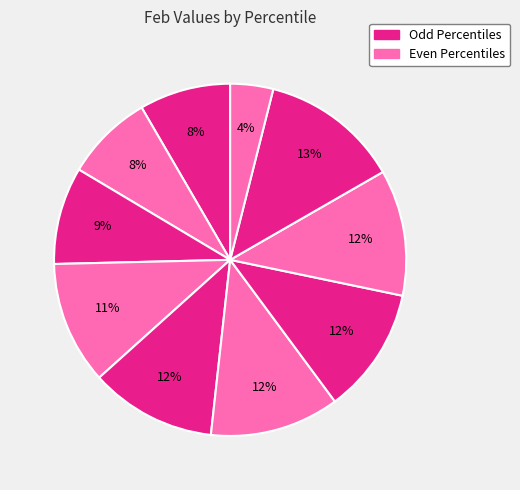

How many segments does this pie chart have?

10